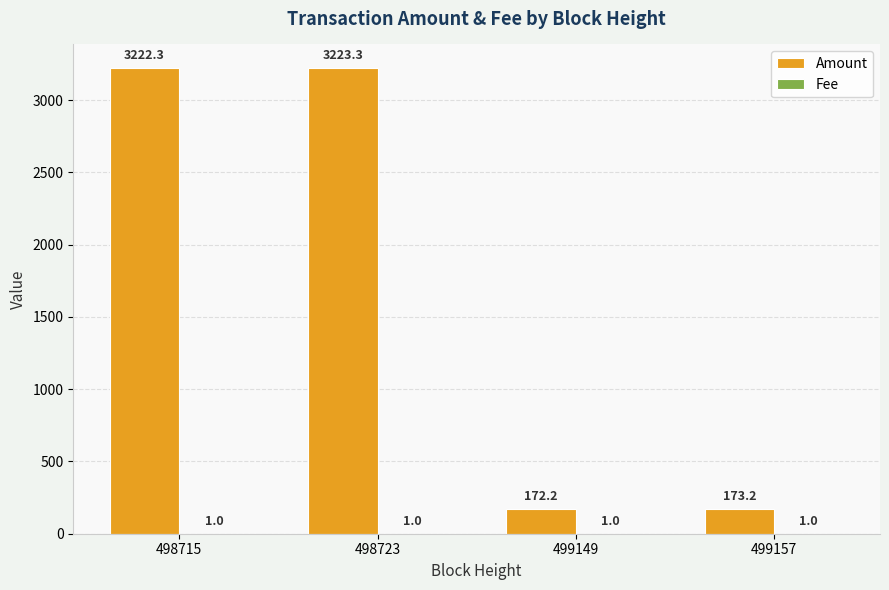

Which series changed the most between 498715 and 498723?

Amount